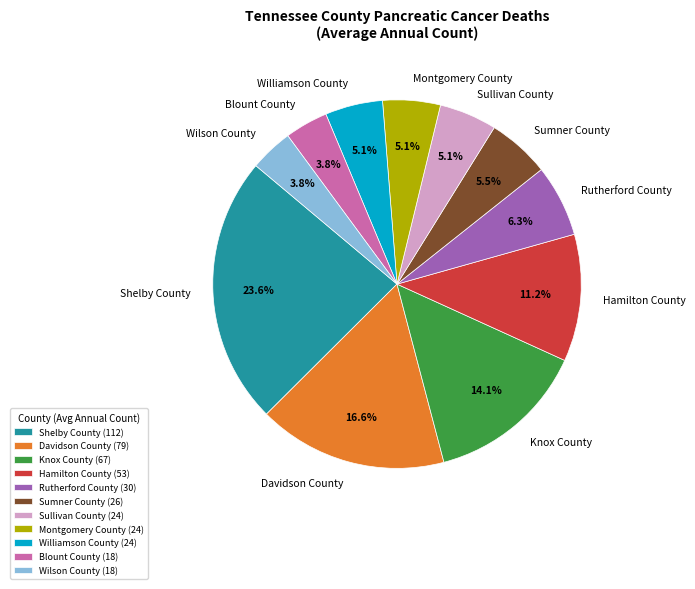

The Rutherford County slice represents 6% of the pie. True or false?

True